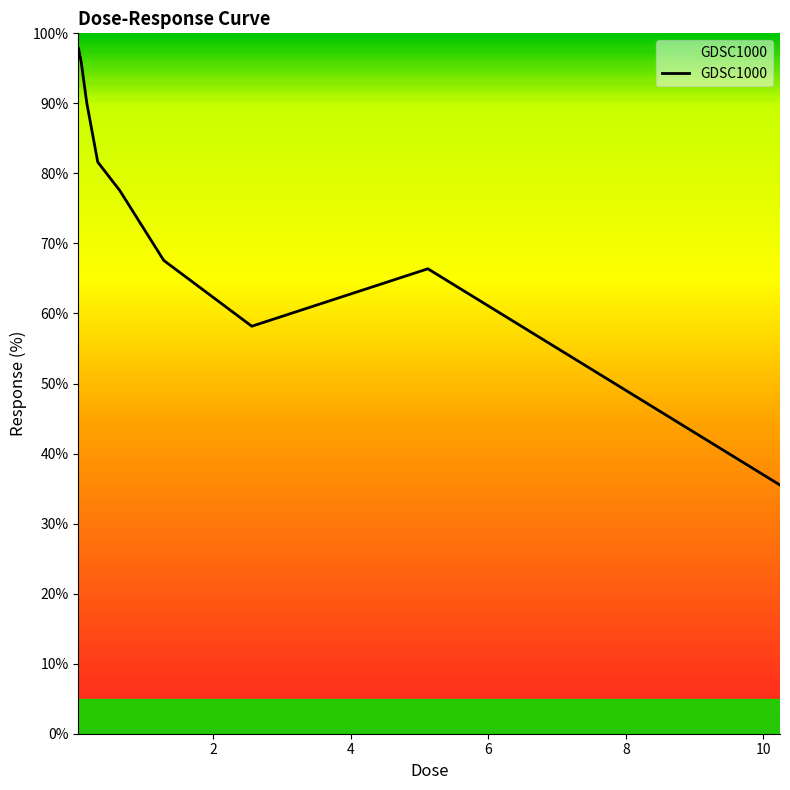

What is the difference between the maximum and minimum values?

62.3